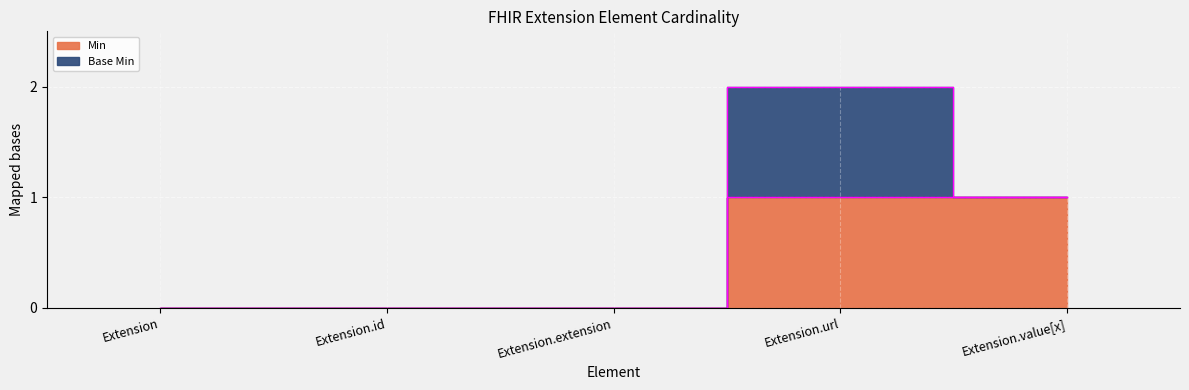

What is the label of the 2nd point from the left?

Extension.id